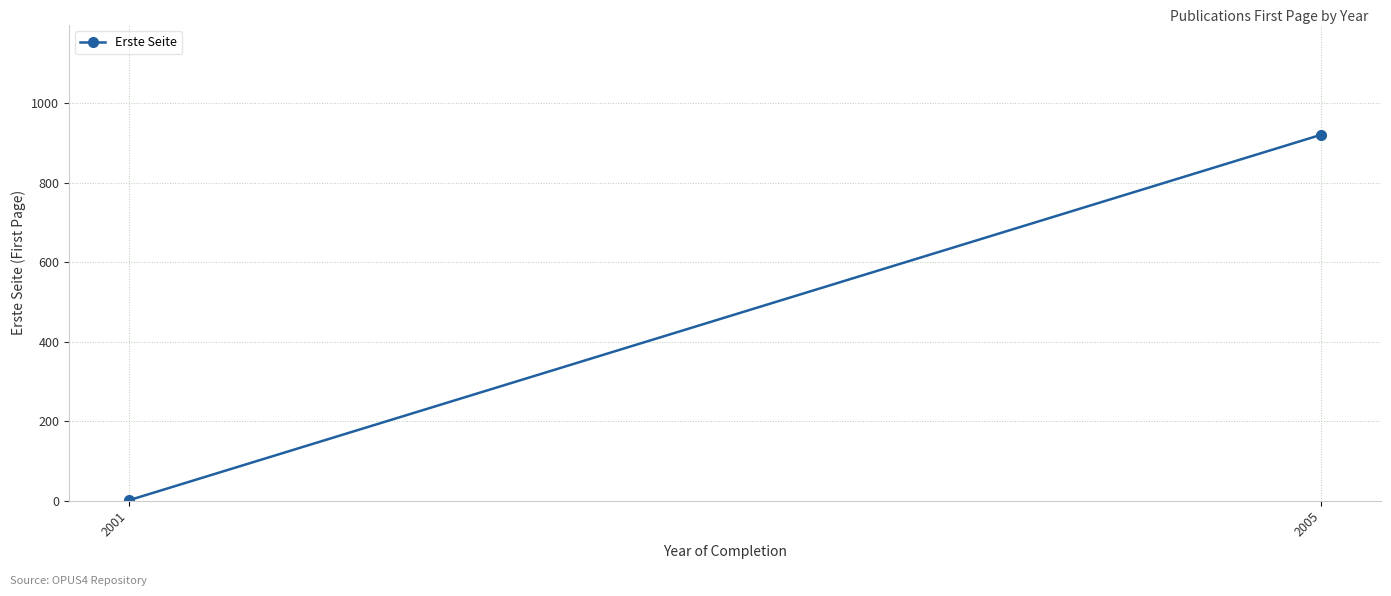

Which category has the lowest value across all series?

2001